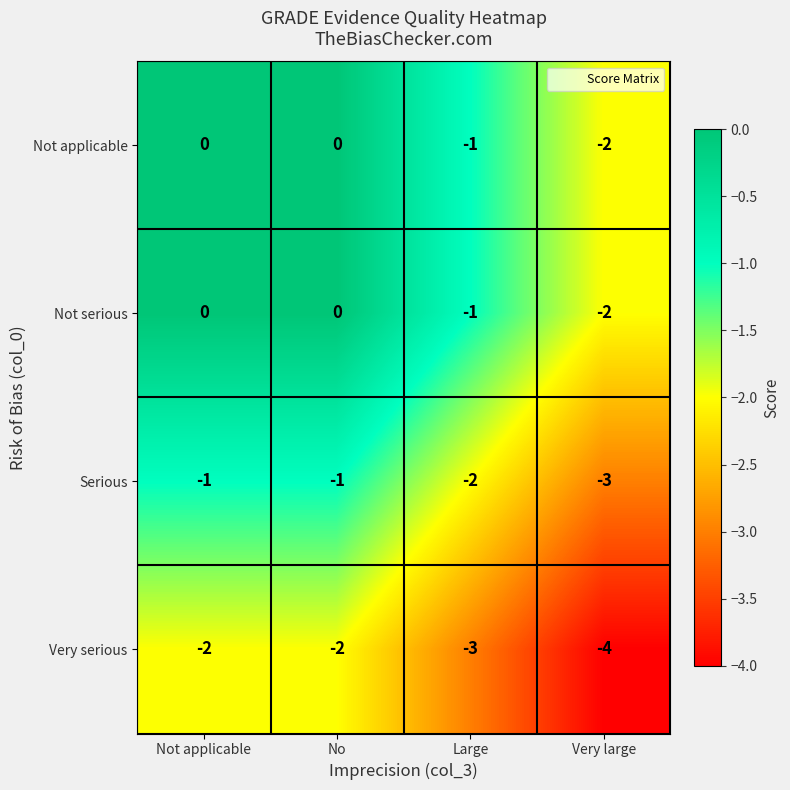

What is the average value of the Very serious series?

-3